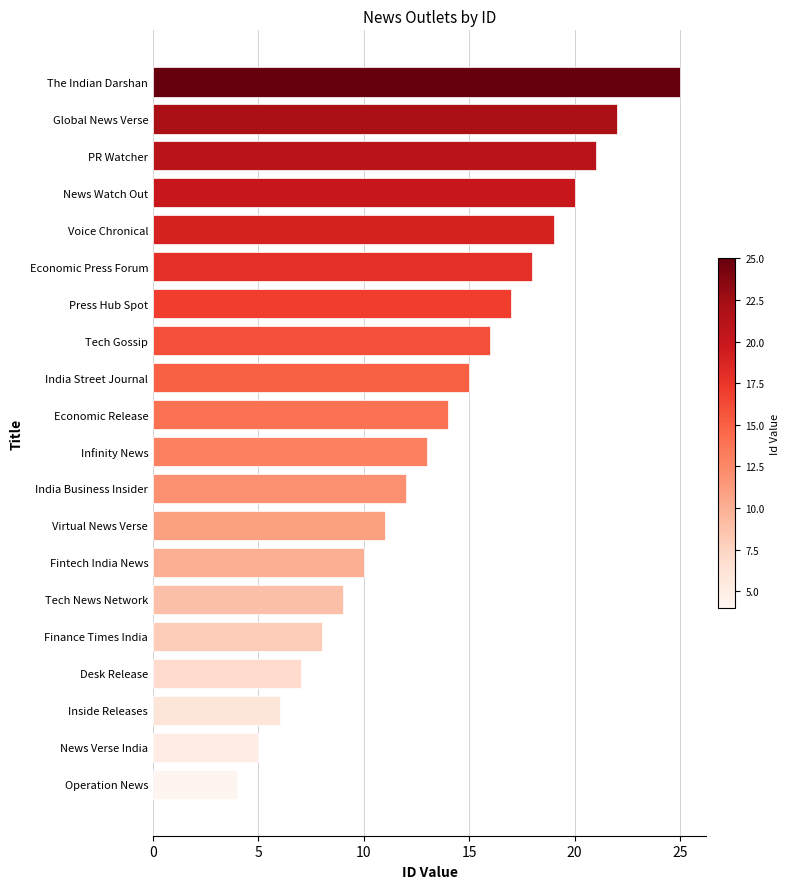

What is the difference between the second highest and minimum values?

18